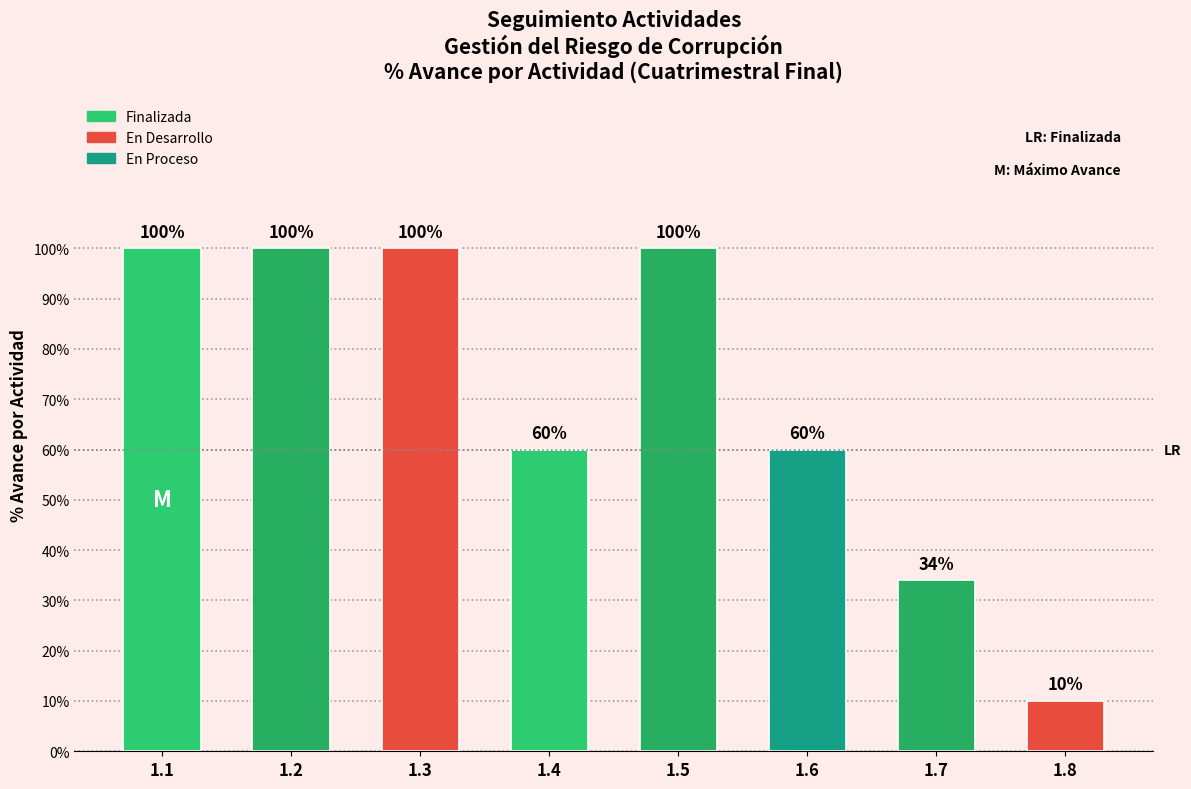

What is the change in value from 1.1 to 1.8?

-90